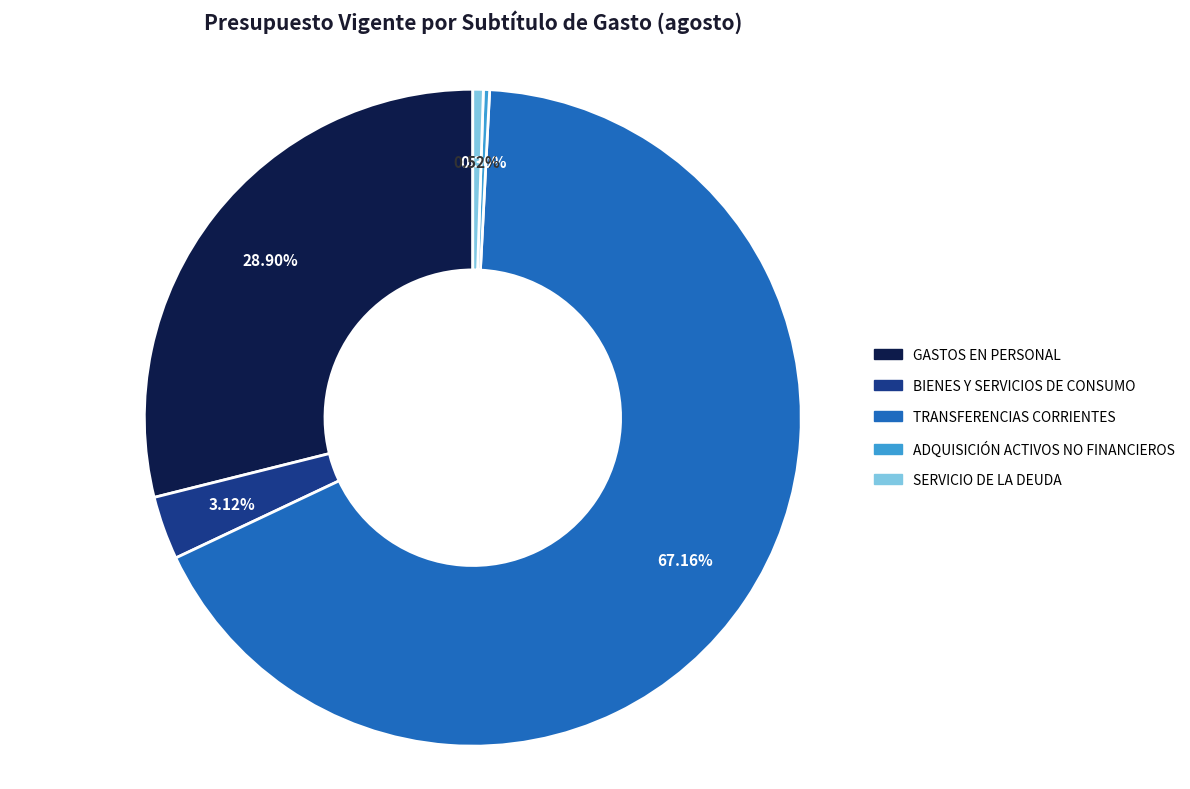

Does any single category account for the majority?

Yes